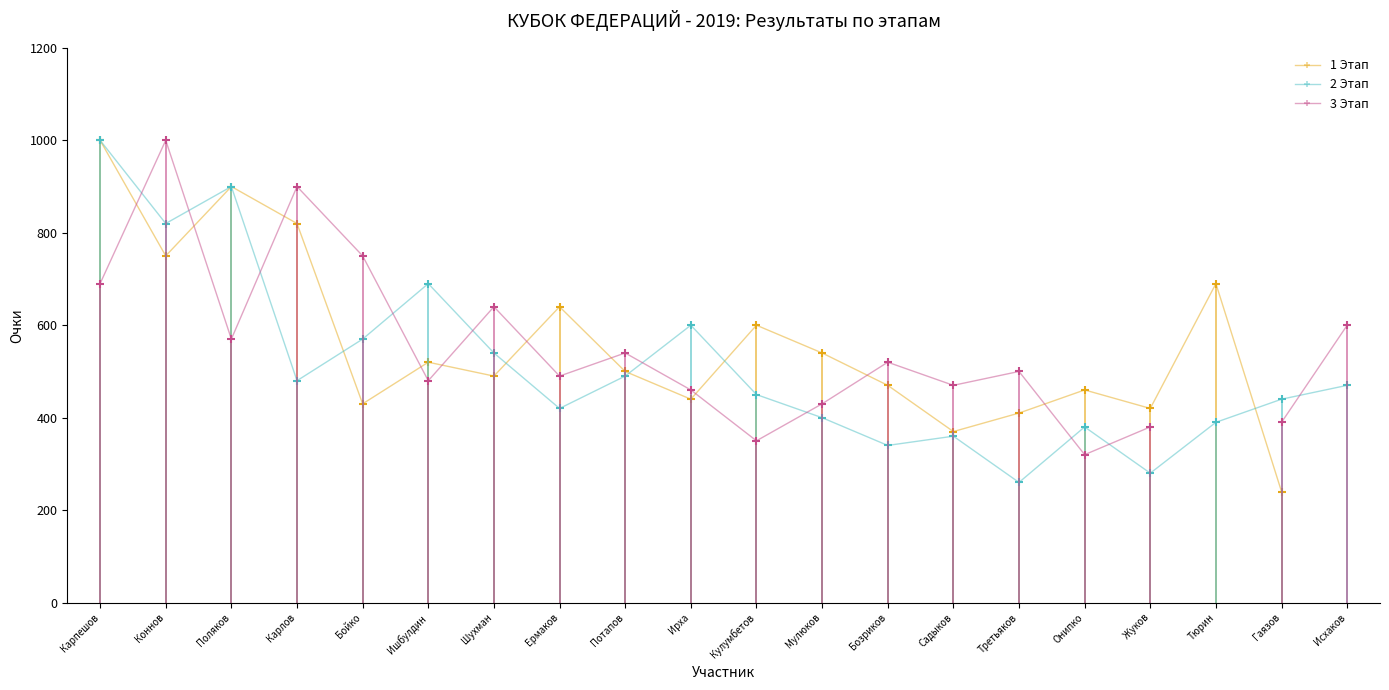

How many data points in 2 Этап are above 470?

9